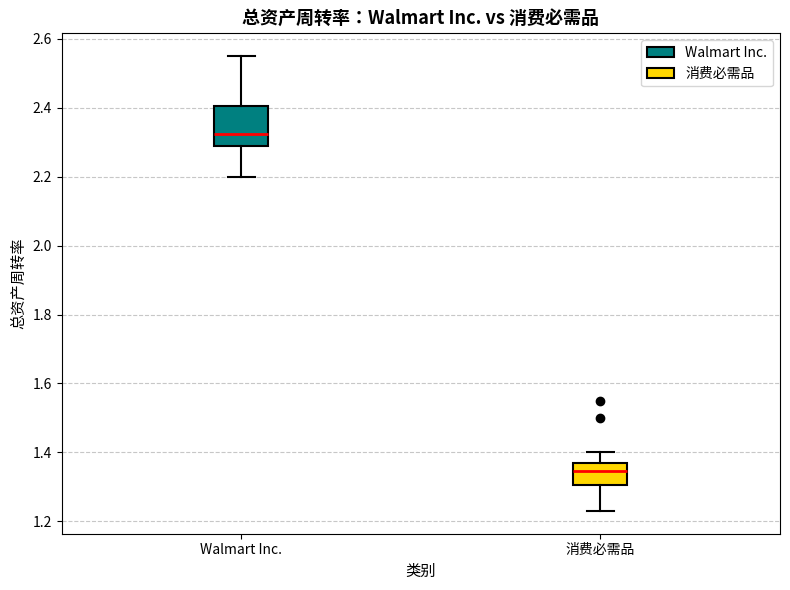

Which box is the tallest, from its lower edge to its upper edge?

Walmart Inc.